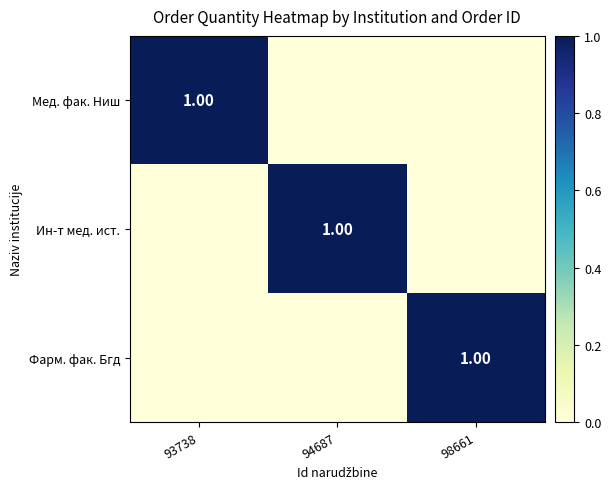

Count the number of categories in the chart.

3